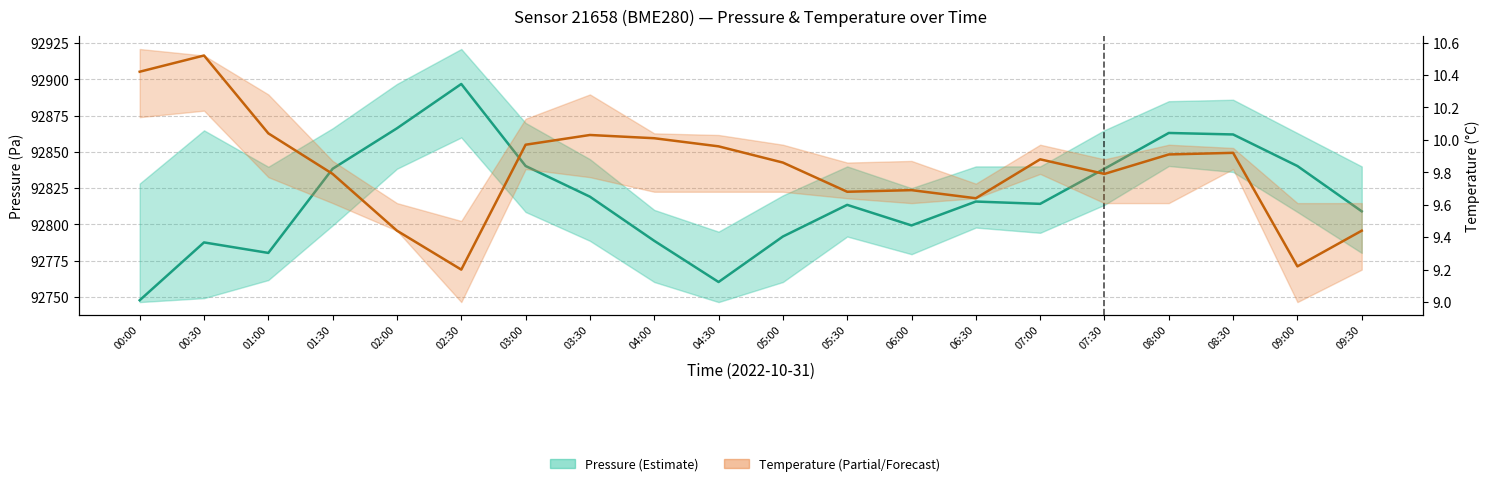

Count the number of categories in the chart.

20